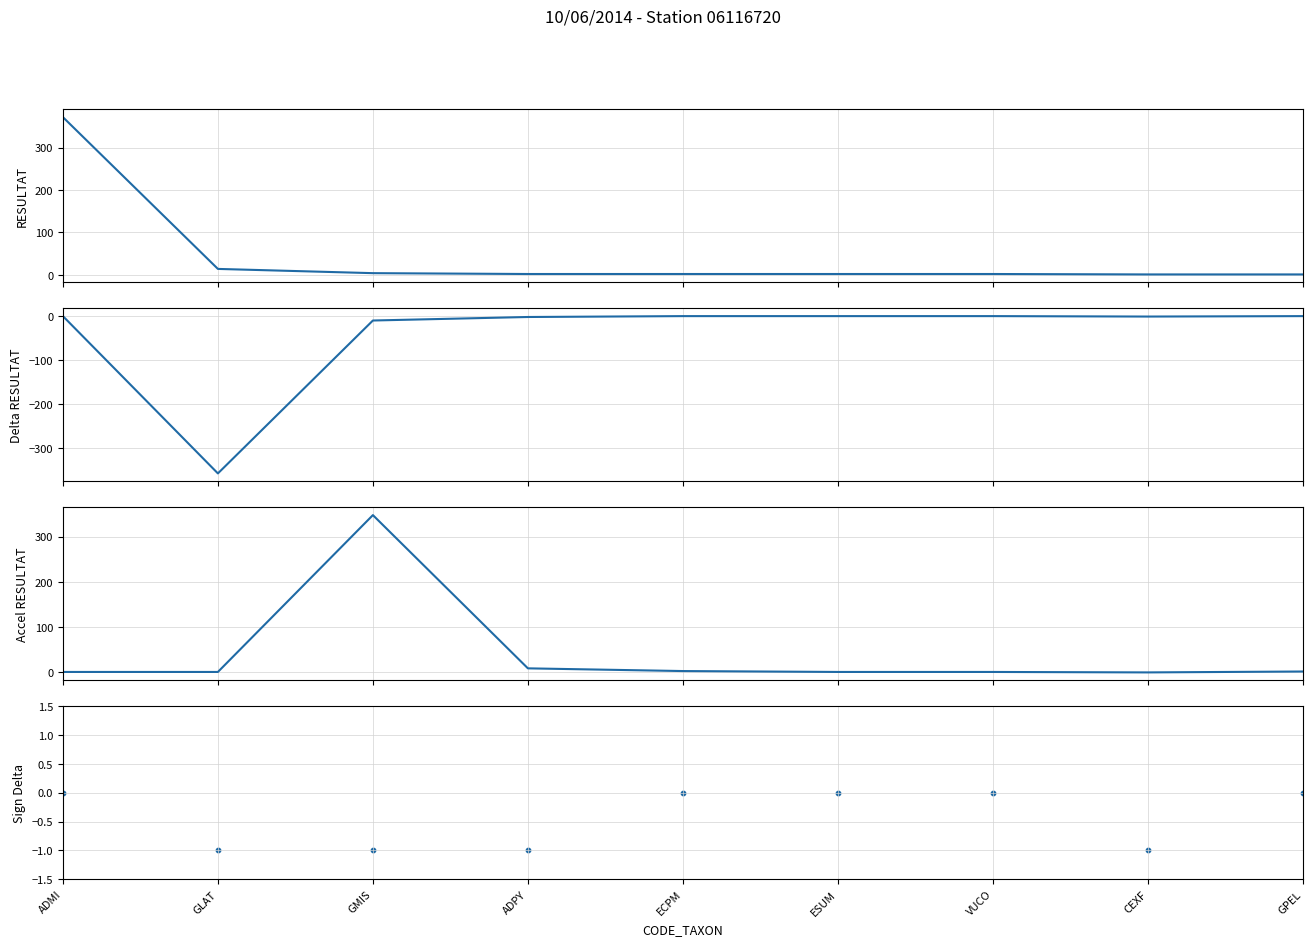

What are all the series names shown in the legend?

RESULTAT, Delta RESULTAT, Accel RESULTAT, Sign Delta